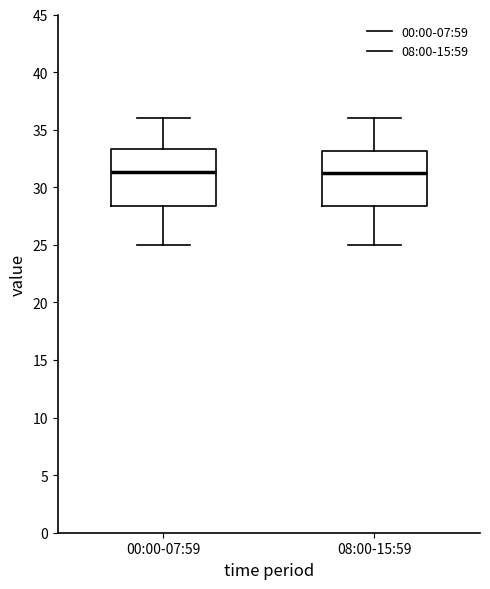

Reading left to right, transcribe this box plot: for each box, give where its median line is, the range the box spans, and where its two whiskers end, as read against the y-axis. The values are not printed on the chart, so give them approximately, as read against the axis.

00:00-07:59: median 31.5, box 28.5 to 33.5, whiskers 25.0 to 36.0
08:00-15:59: median 31.0, box 28.5 to 33.0, whiskers 25.0 to 36.0